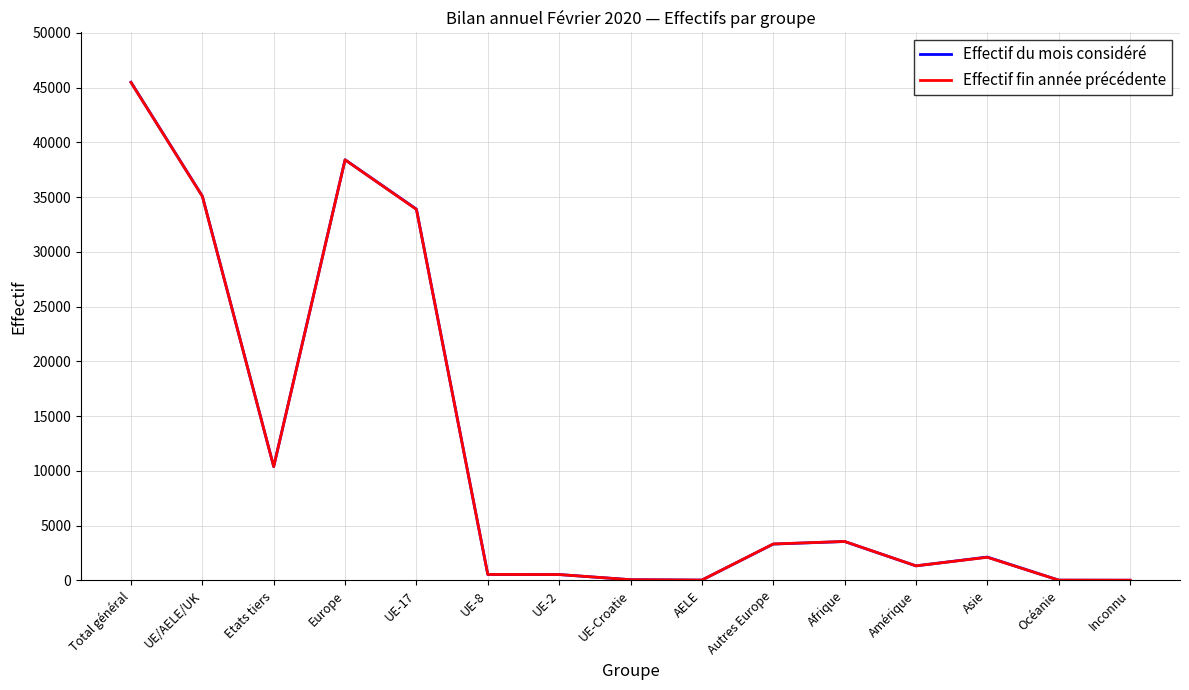

What is the total value across all series at Amérique?

2667